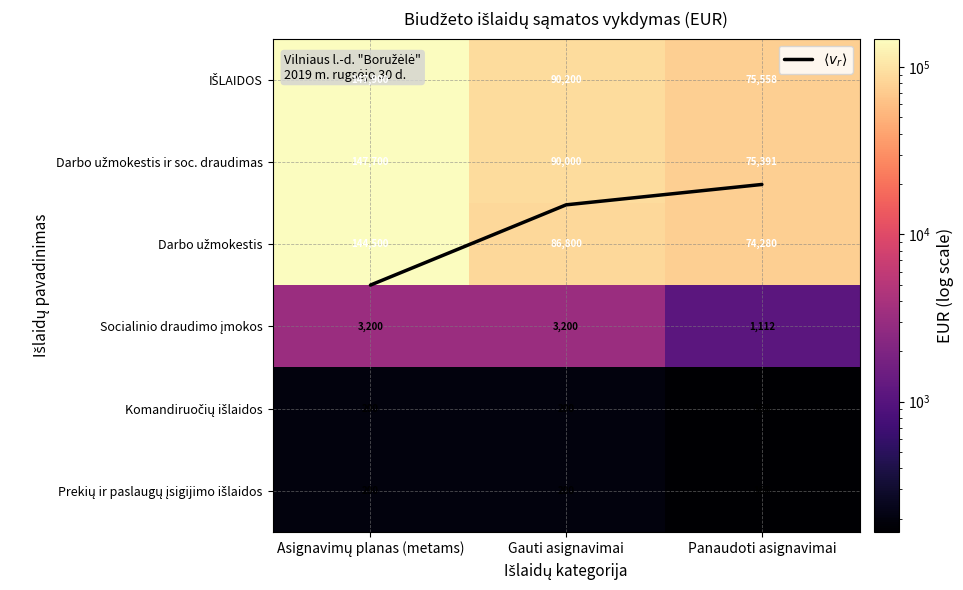

What is the total value across all series at Gauti asignavimai?

270601.5